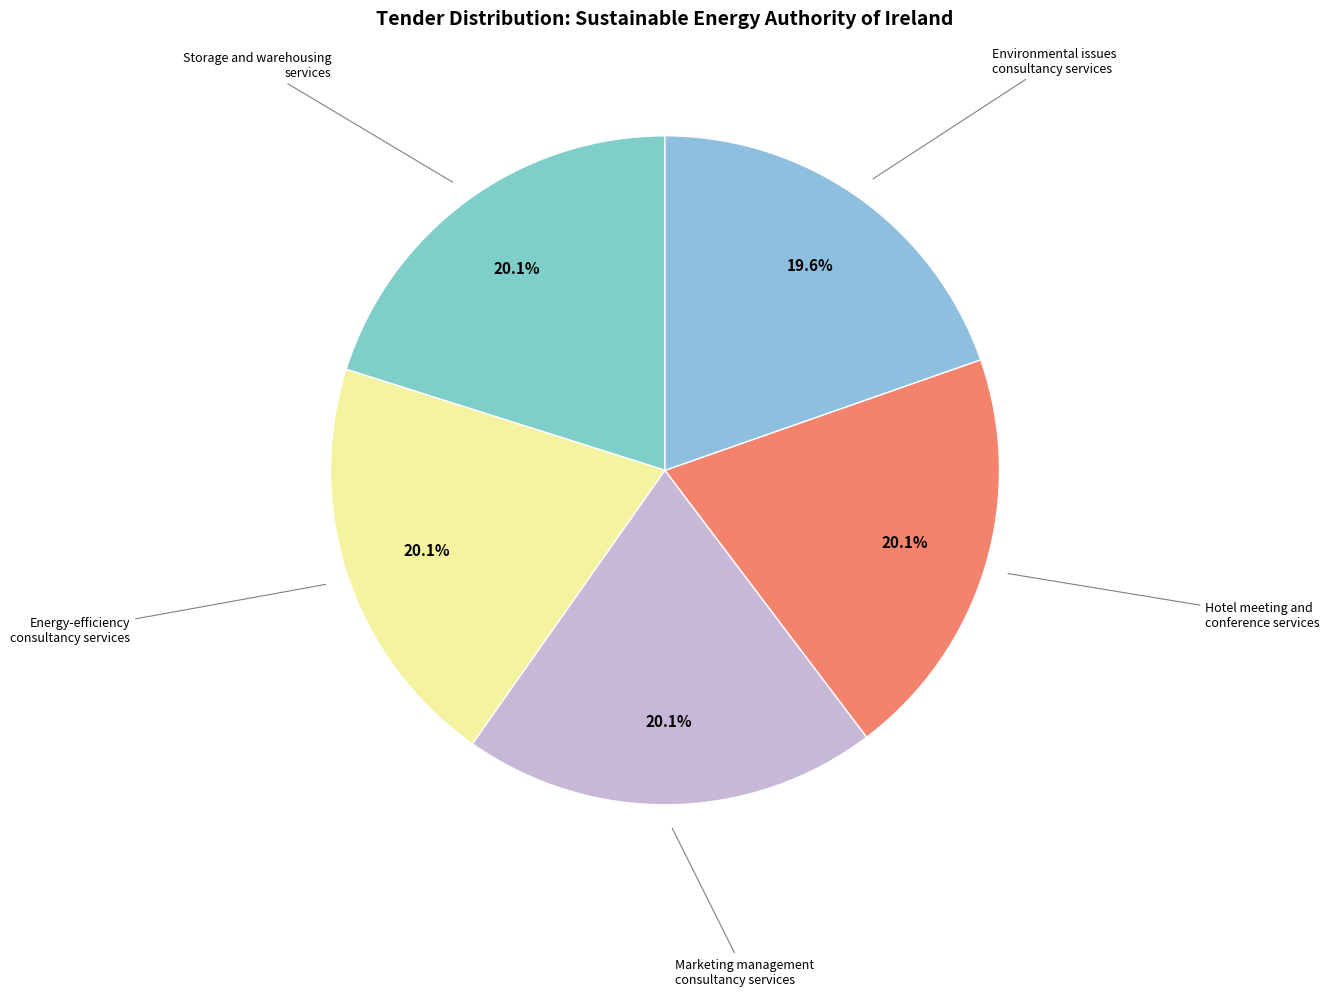

Which category has the biggest portion of the pie?

Storage and warehousing services